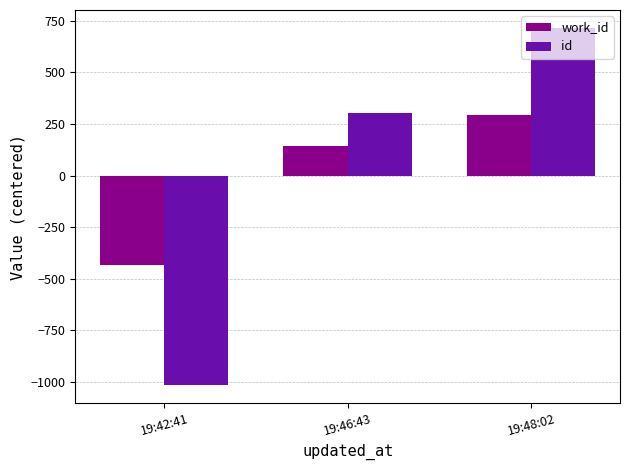

List the labels in order of id value, smallest first.

19:42:41, 19:46:43, 19:48:02